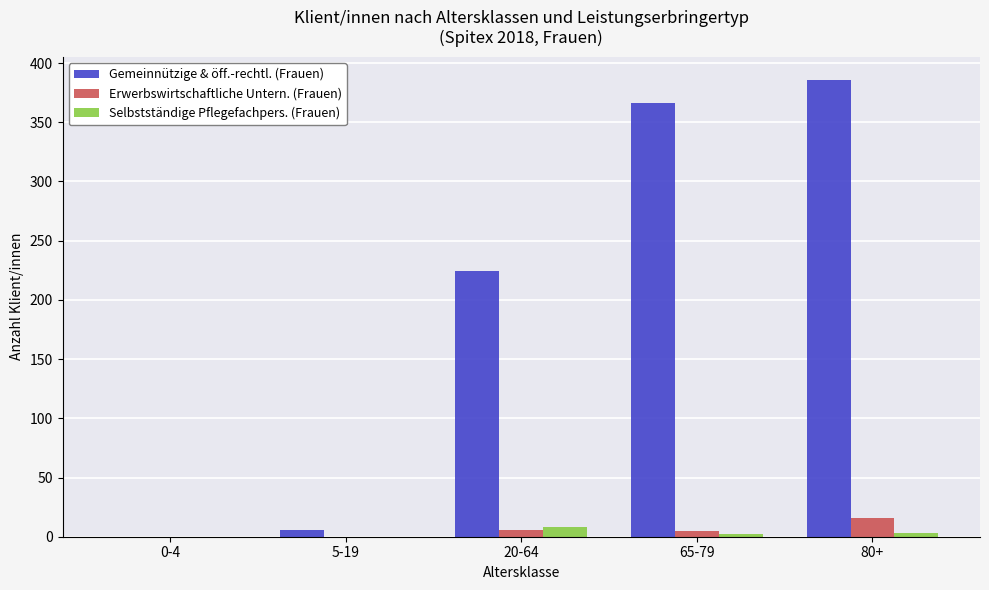

Between 5-19 and 65-79, which series saw the biggest shift?

Gemeinnützige & öff.-rechtl. (Frauen)